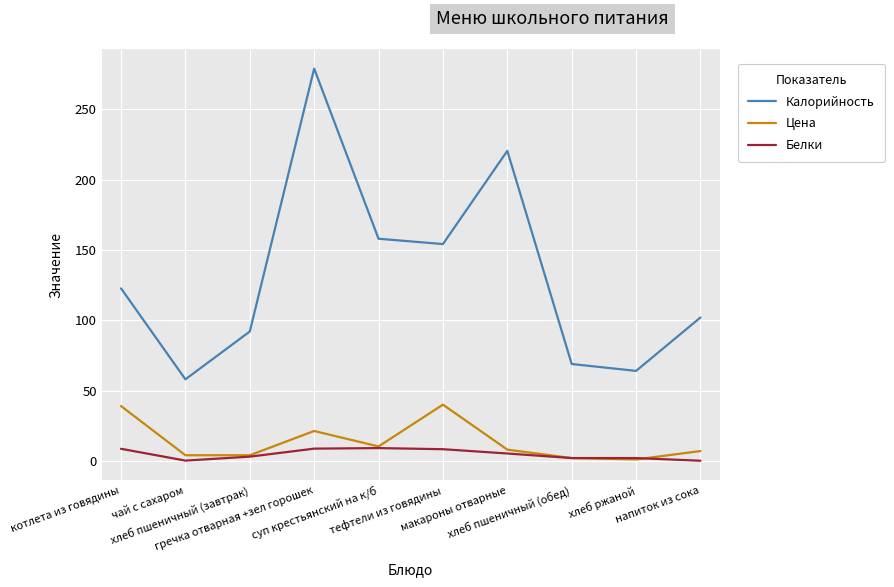

What is the maximum value shown in the chart?

279.0